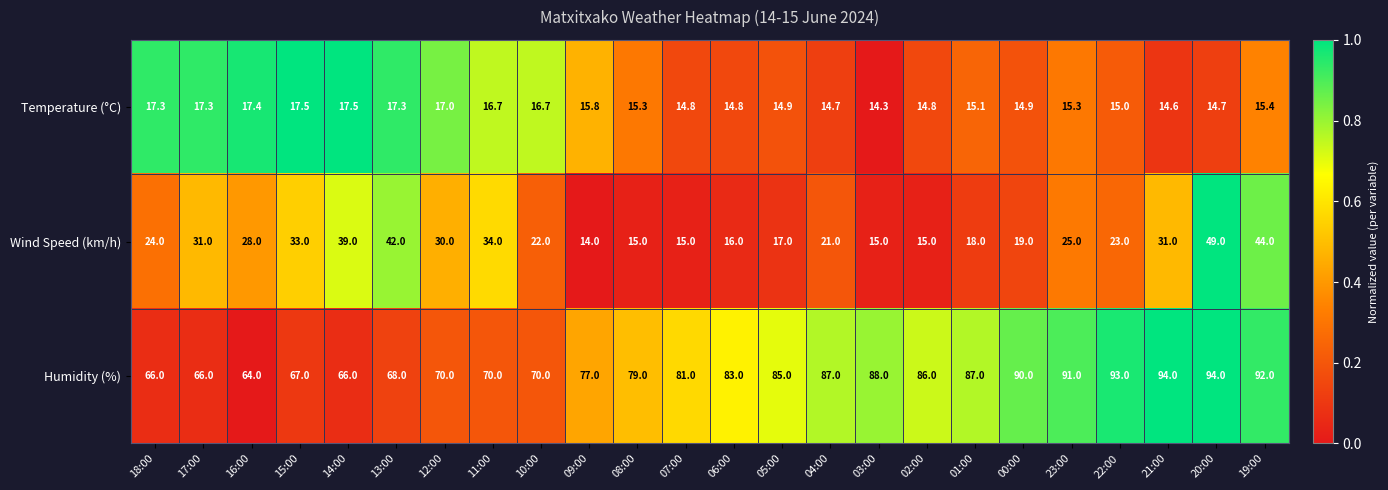

What is the lowest value of the Humidity (%) series?

64.0